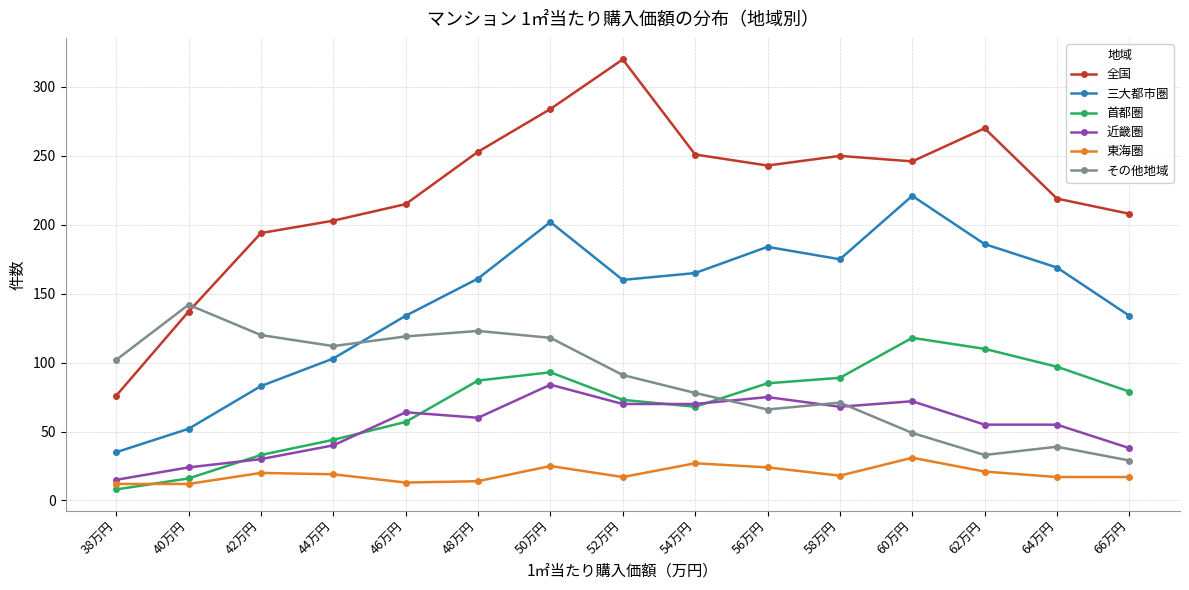

What is the lowest value of the 近畿圏 series?

15